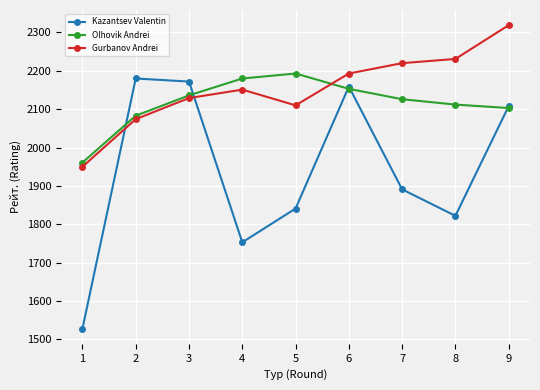

After their last crossing, which series has the higher values: Gurbanov Andrei or Kazantsev Valentin?

Gurbanov Andrei